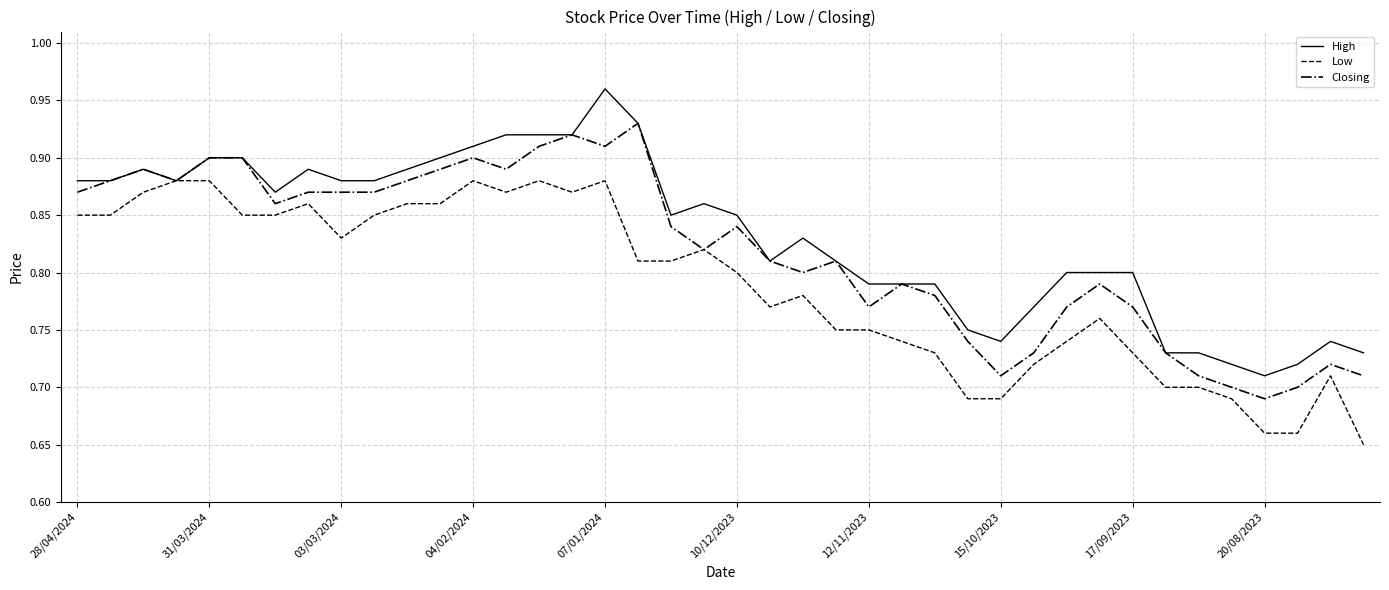

List the series in order of their overall mean, lowest first.

Low, Closing, High